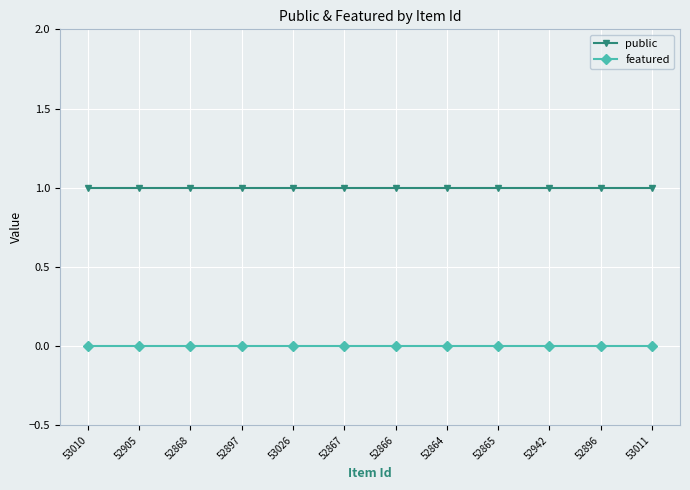

At 53011, list the series in order from smallest to largest.

featured, public